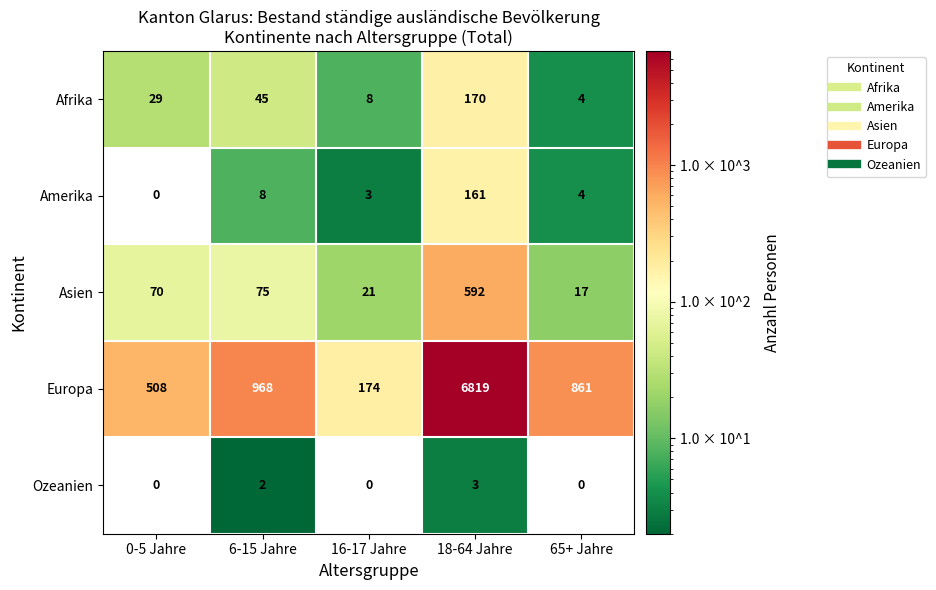

Reading left to right, what are all the values shown in this chart?

Afrika: 29	45	8	170	4
Amerika: 0	8	3	161	4
Asien: 70	75	21	592	17
Europa: 508	968	174	6819	861
Ozeanien: 0	2	0	3	0